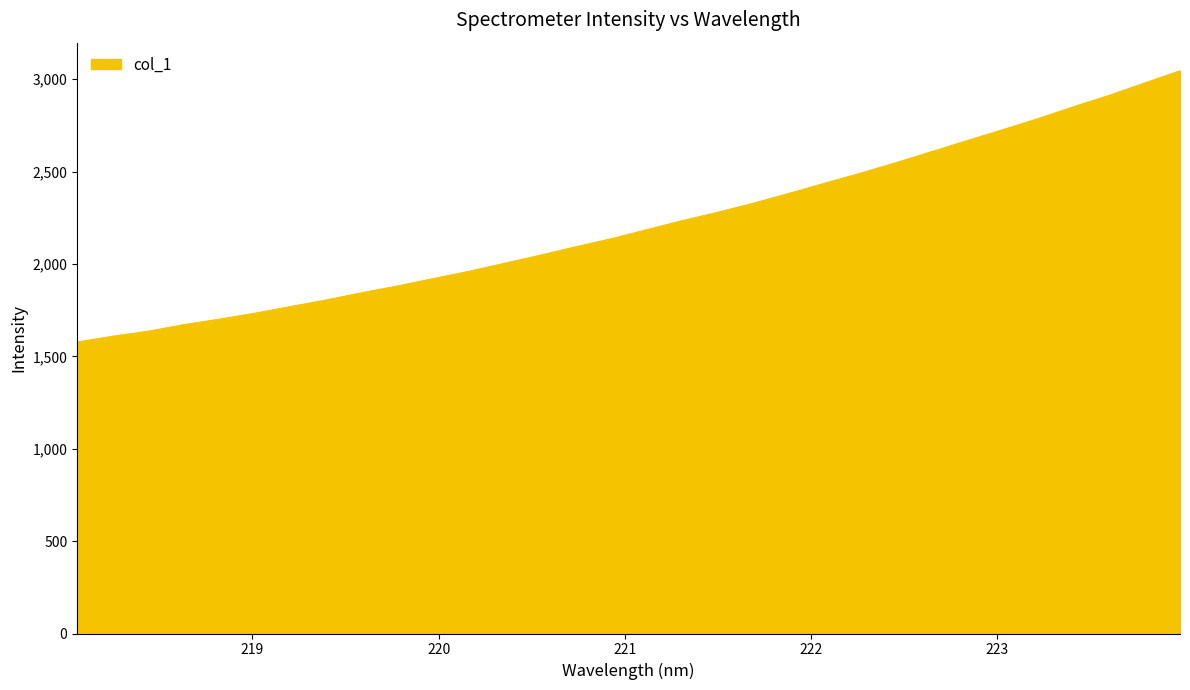

What is the difference between the maximum and minimum values?

1468.4